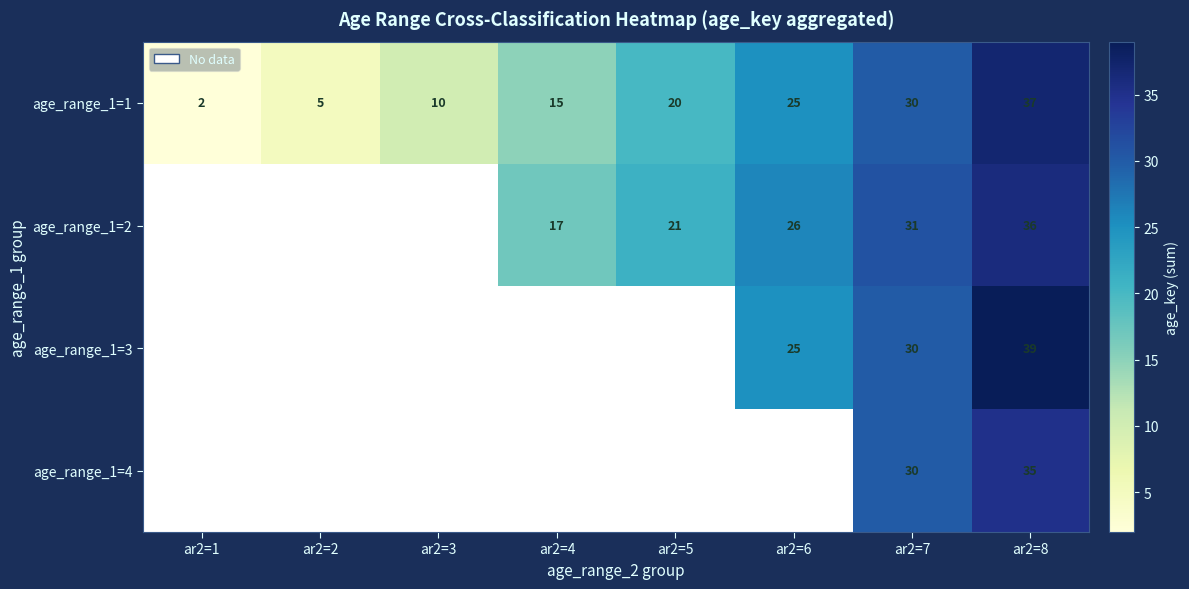

How many data points does each series have?

8